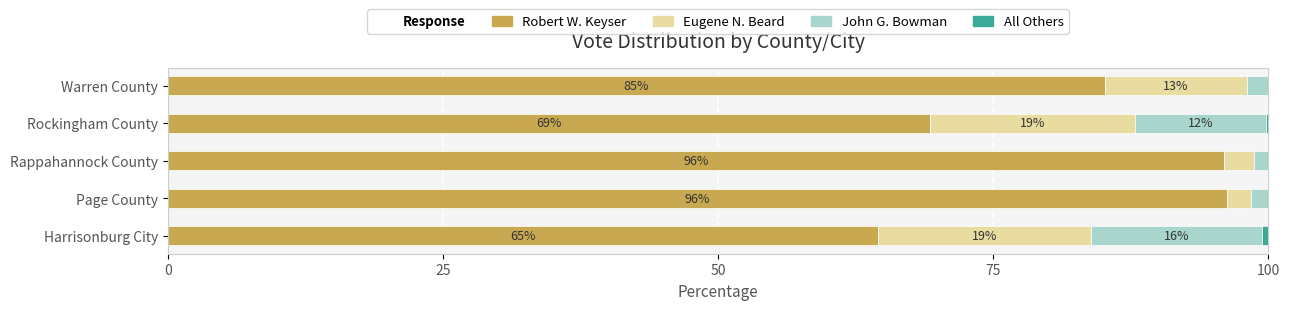

The value of Robert W. Keyser at Rockingham County is 69.2. True or false?

True